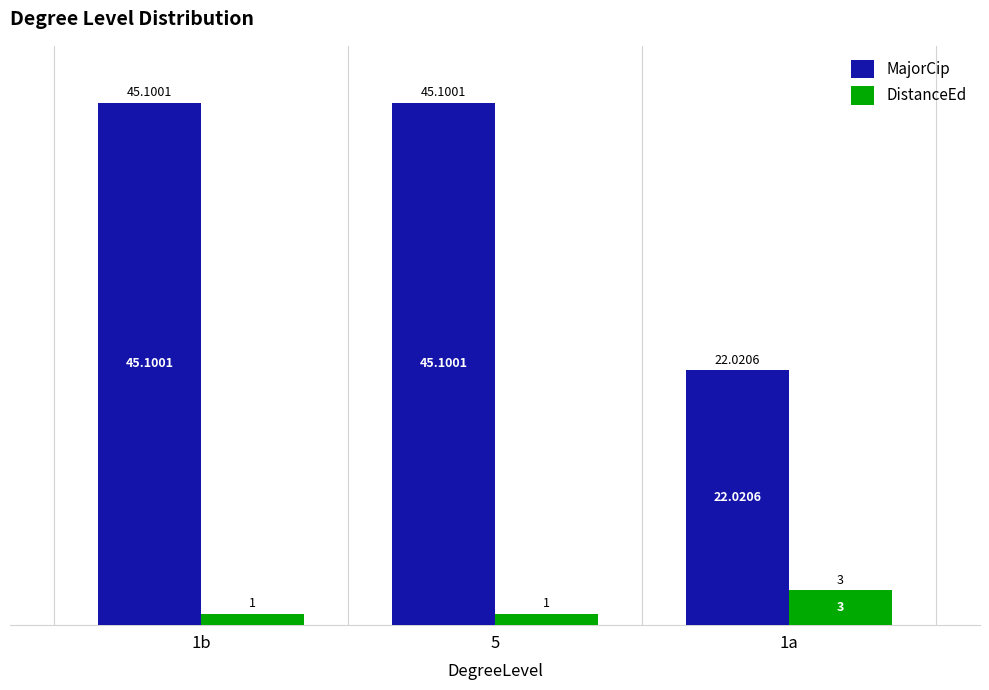

Which series has the largest range (max minus min)?

MajorCip